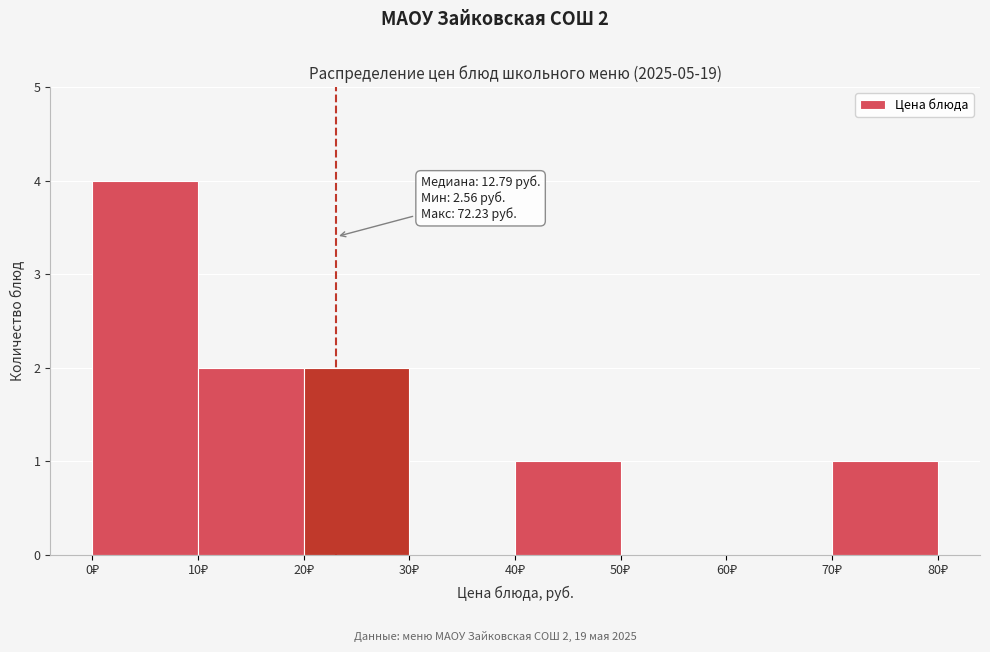

Over which range of the x-axis is the bar tallest?

0 to 10